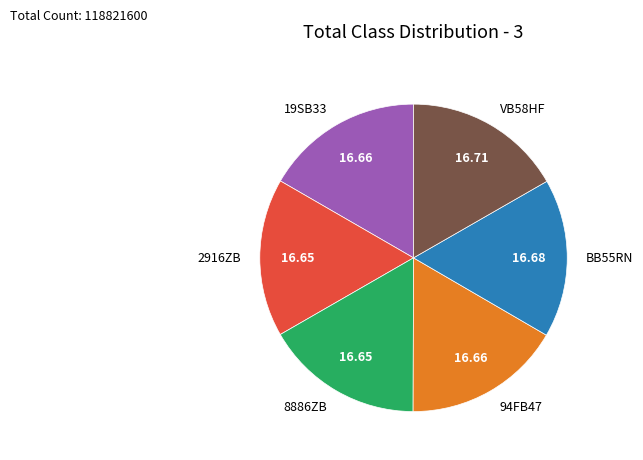

Is there a majority slice in this chart?

No